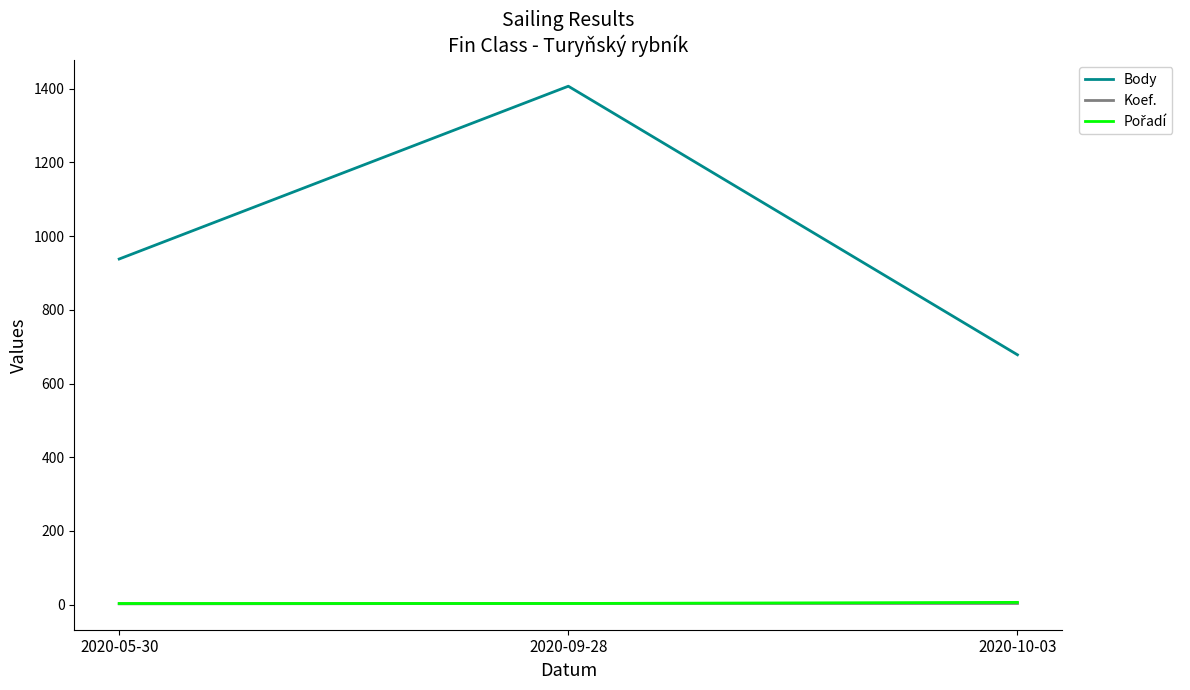

Count the number of data series in this chart.

3